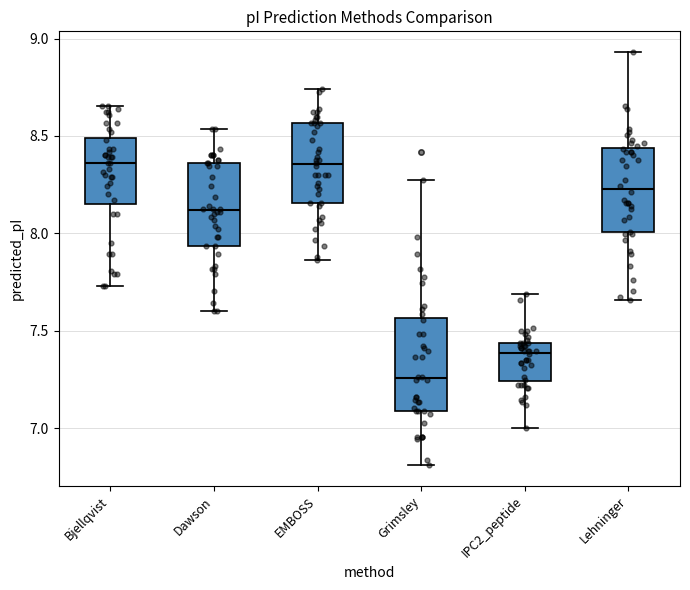

Where is the lower edge of the box for Lehninger on the y-axis? The values are not printed on the chart, so give them approximately, as read against the axis.

8.00